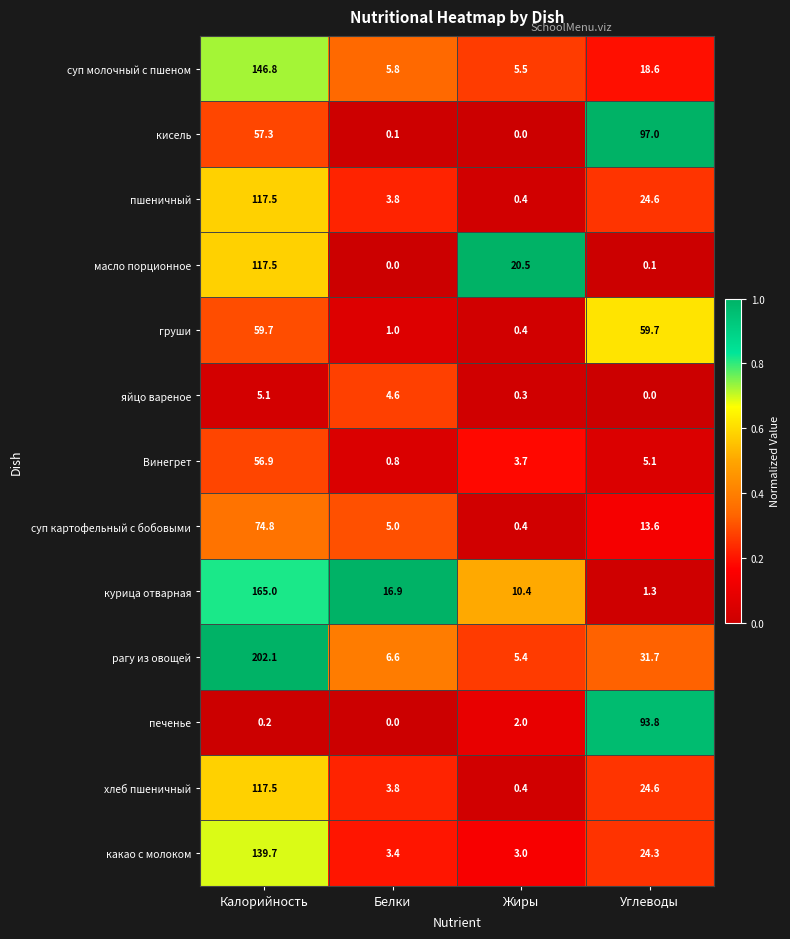

Rank the categories by пшеничный value from lowest to highest.

Жиры, Белки, Углеводы, Калорийность